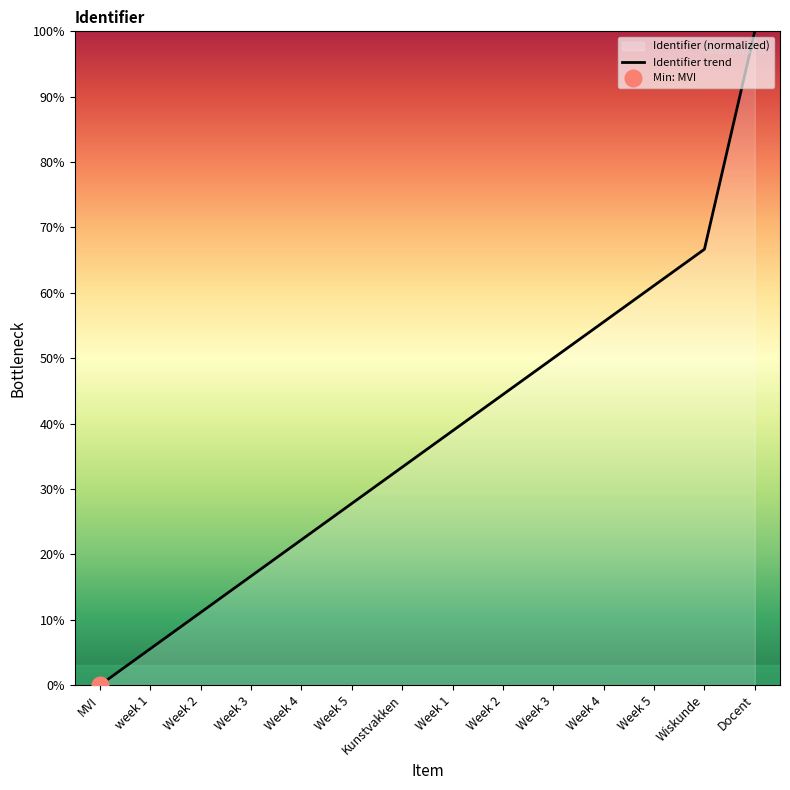

Reading left to right, what are all the values shown in this chart?

MVI=0.0	week 1=5.6	Week 2=11.1	Week 3=16.7	Week 4=22.2	Week 5=27.8	Kunstvakken=33.3	Week 1=38.9	Week 2=44.4	Week 3=50.0	Week 4=55.6	Week 5=61.1	Wiskunde=66.7	Docent=100.0